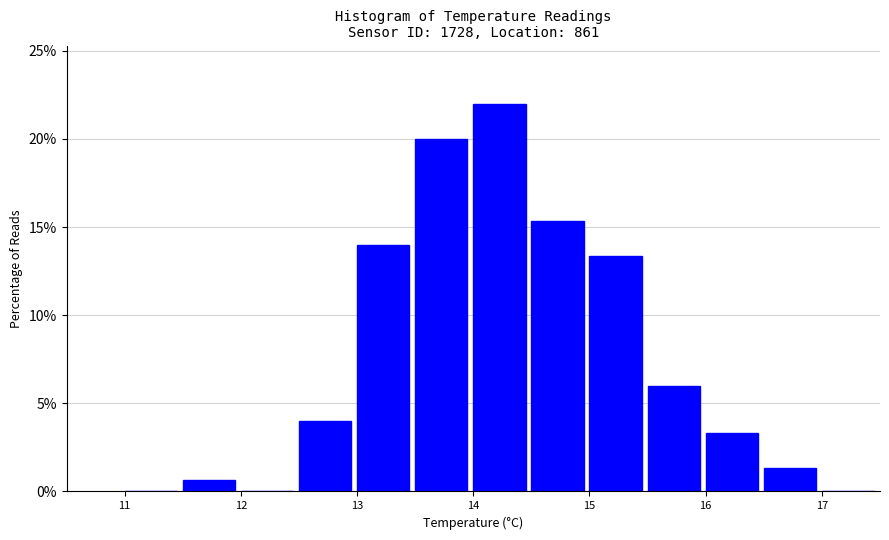

What is the height of the bar covering 15.5 to 16.0 on the x-axis? The values are not printed on the chart, so give them approximately, as read against the axis.

6.0